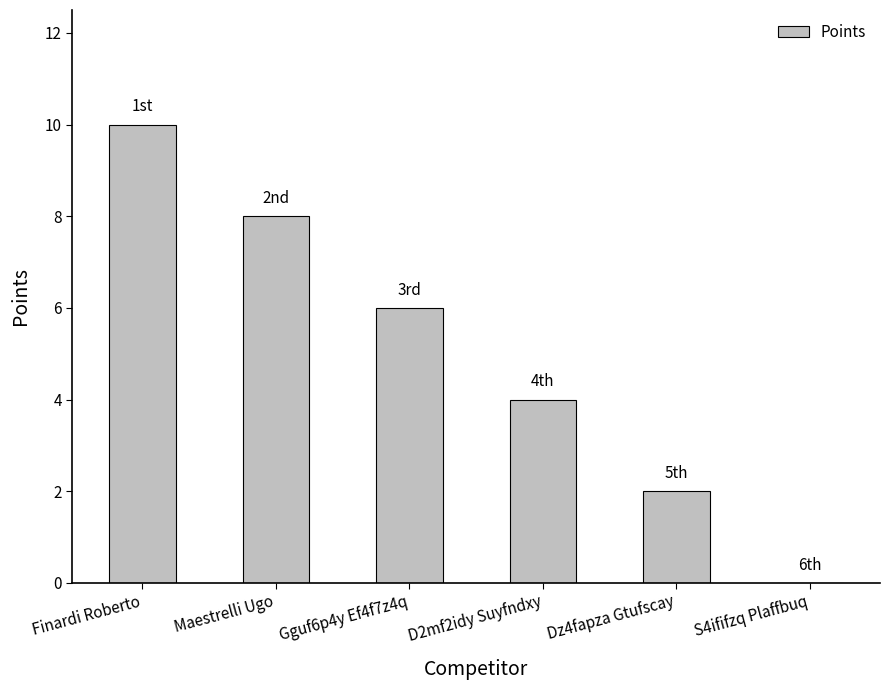

What is the sum of all values?

30